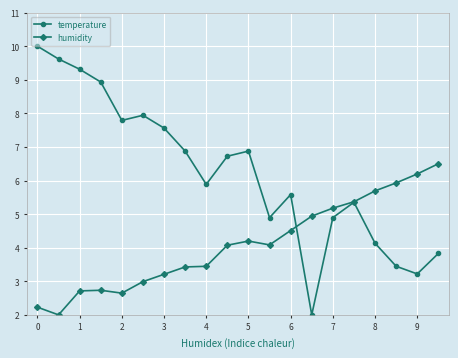

What is the difference between the maximum and minimum values in the temperature series?

8.0